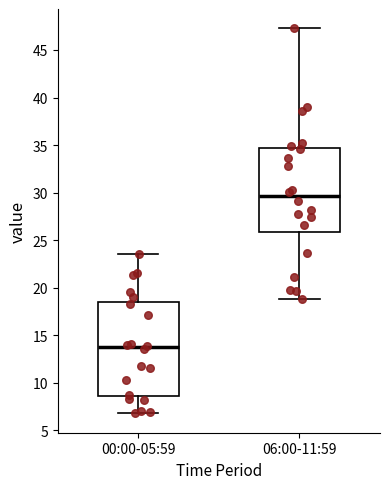

Reading left to right, transcribe this box plot: for each box, give where its median line is, the range the box spans, and where its two whiskers end, as read against the y-axis. The values are not printed on the chart, so give them approximately, as read against the axis.

00:00-05:59: median 13.5, box 8.5 to 18.5, whiskers 7.0 to 23.5
06:00-11:59: median 29.5, box 26.0 to 34.5, whiskers 19.0 to 47.5